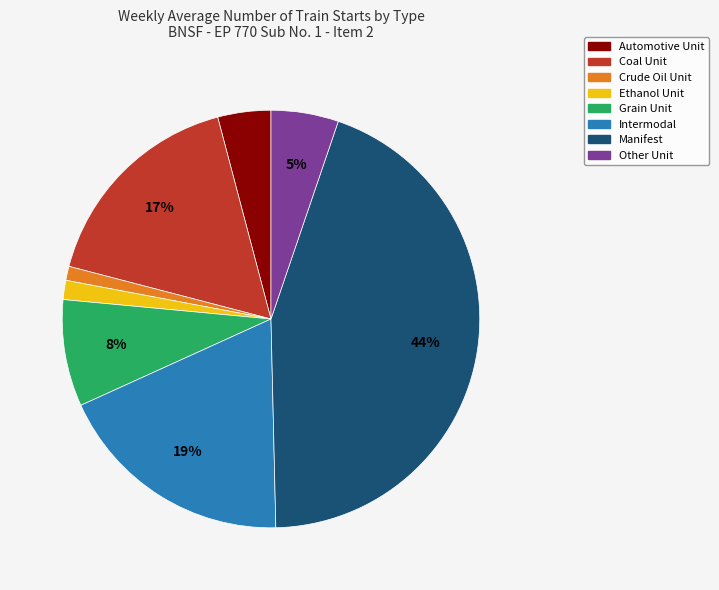

The Grain Unit slice represents 8% of the pie. True or false?

True